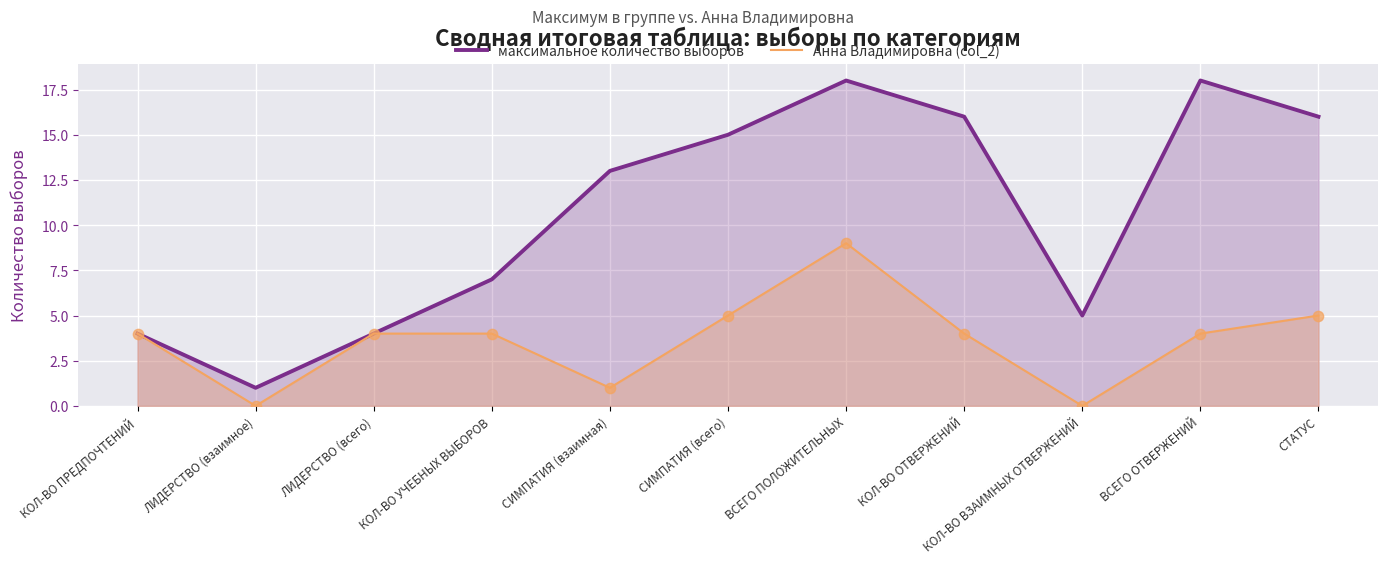

Which series reaches the maximum Y coordinate?

максимальное количество выборов